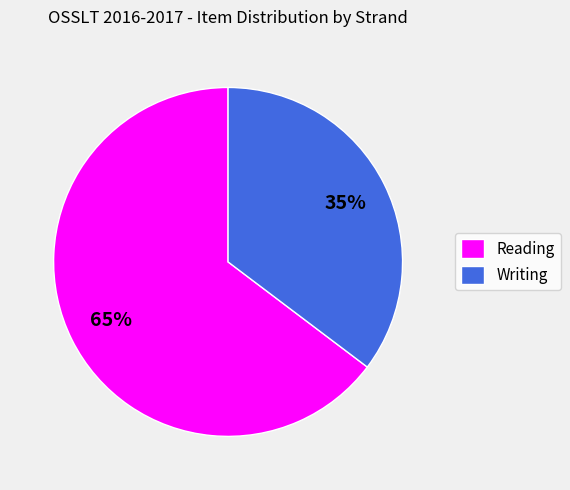

Which slice is the largest?

Reading